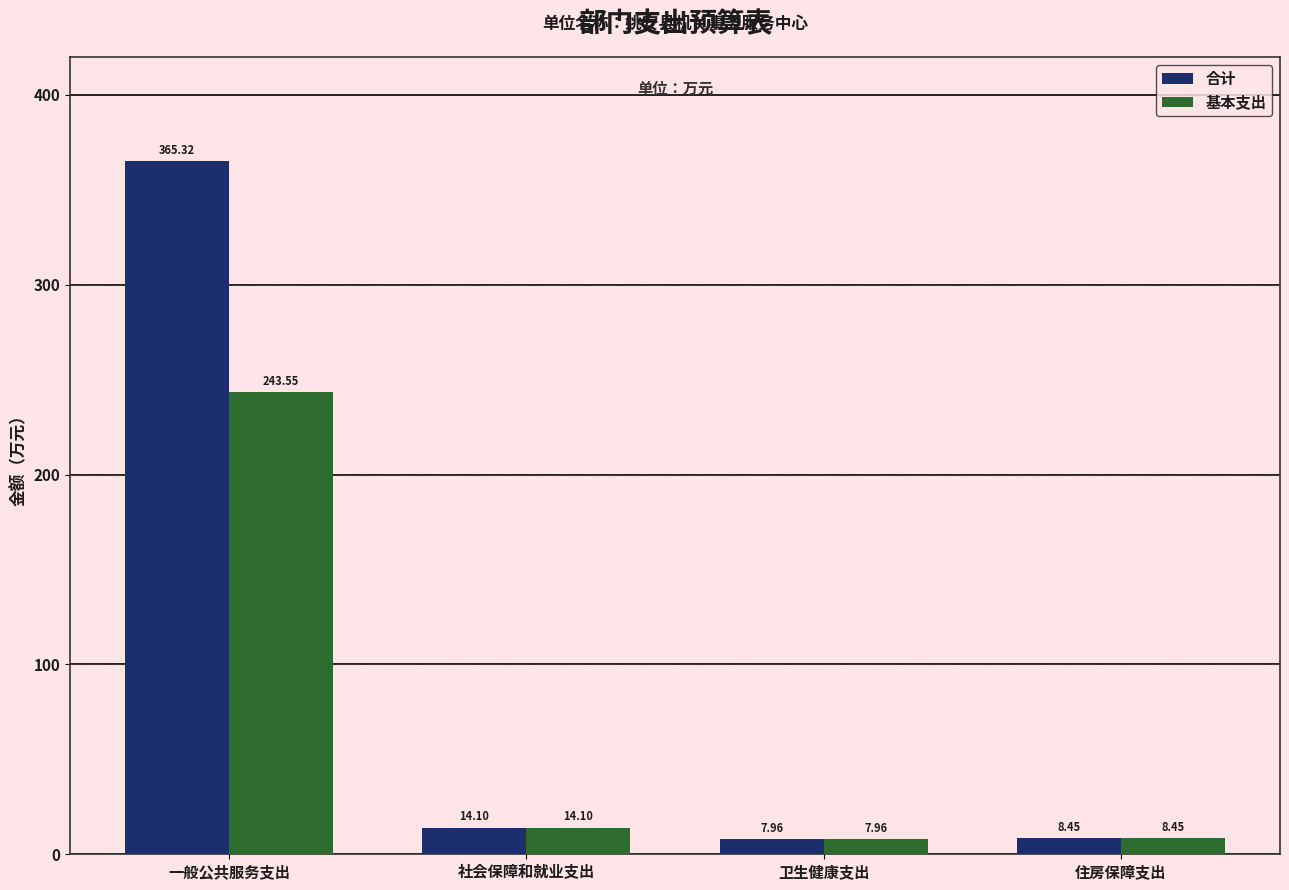

What is the value of the 基本支出 bar at the 1st from the left?

243.6